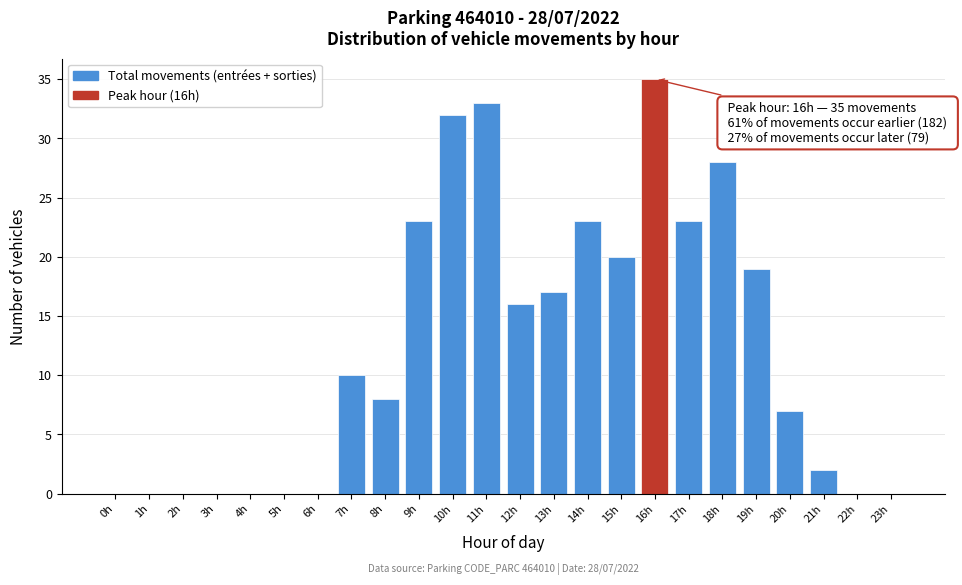

Reading right to left, what are all the values shown in this chart?

23h=0	22h=0	21h=2	20h=7	19h=19	18h=28	17h=23	16h=35	15h=20	14h=23	13h=17	12h=16	11h=33	10h=32	9h=23	8h=8	7h=10	6h=0	5h=0	4h=0	3h=0	2h=0	1h=0	0h=0